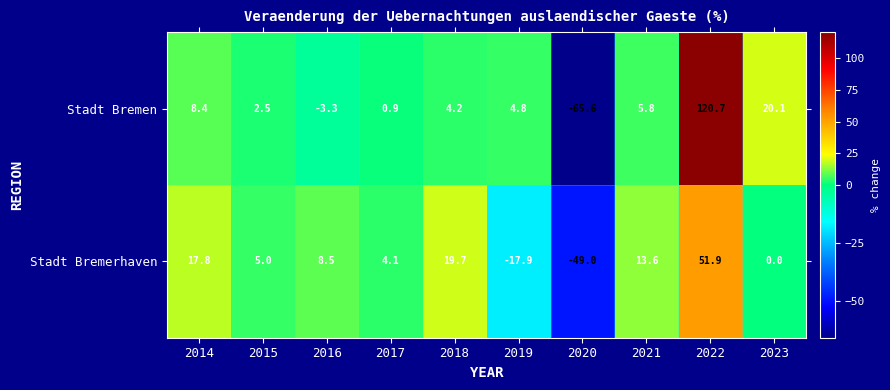

What is the difference between the Stadt Bremerhaven values at 2020 and 2014?

66.8